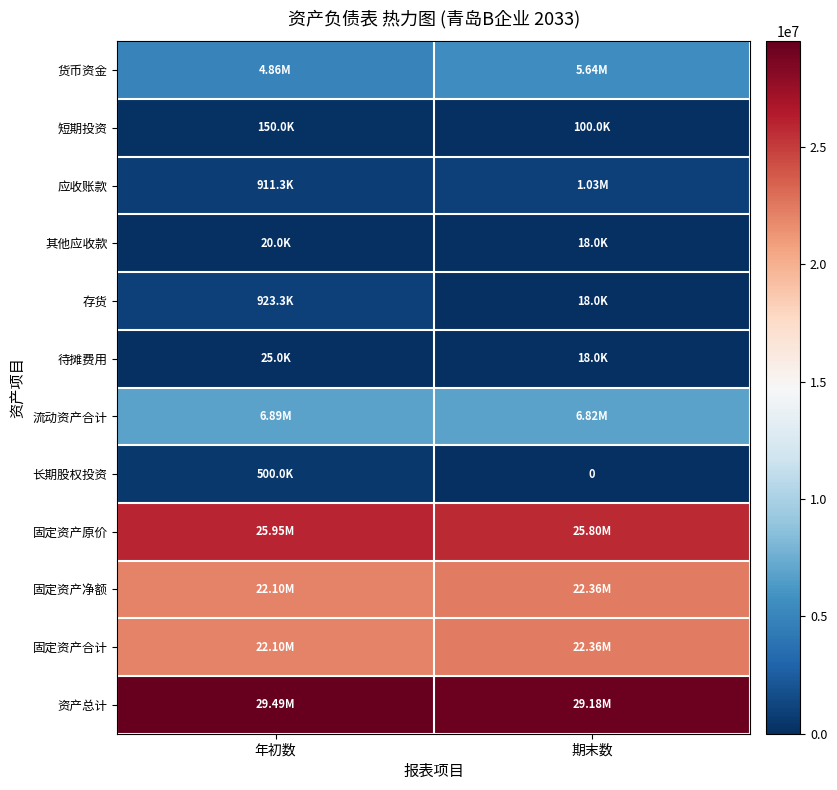

Rank the series at 期末数 from lowest to highest value.

长期股权投资, 其他应收款, 存货, 待摊费用, 短期投资, 应收账款, 货币资金, 流动资产合计, 固定资产净额, 固定资产合计, 固定资产原价, 资产总计